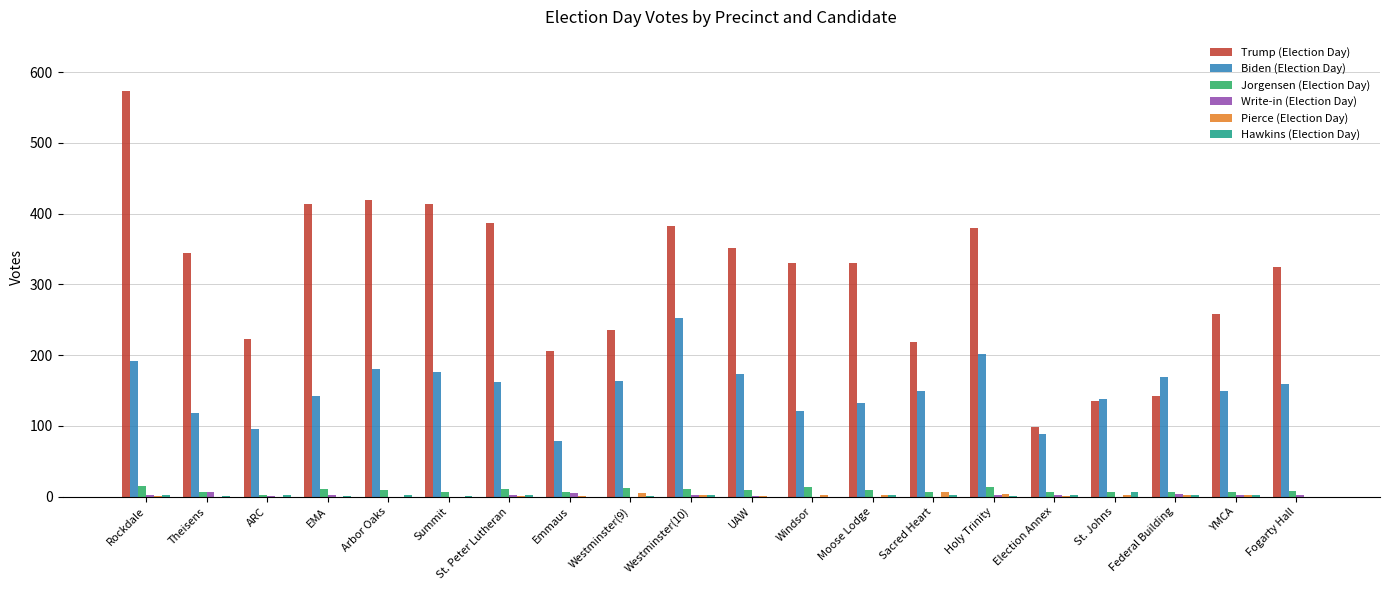

Is it true that Biden (Election Day) equals 50 at Theisens?

False